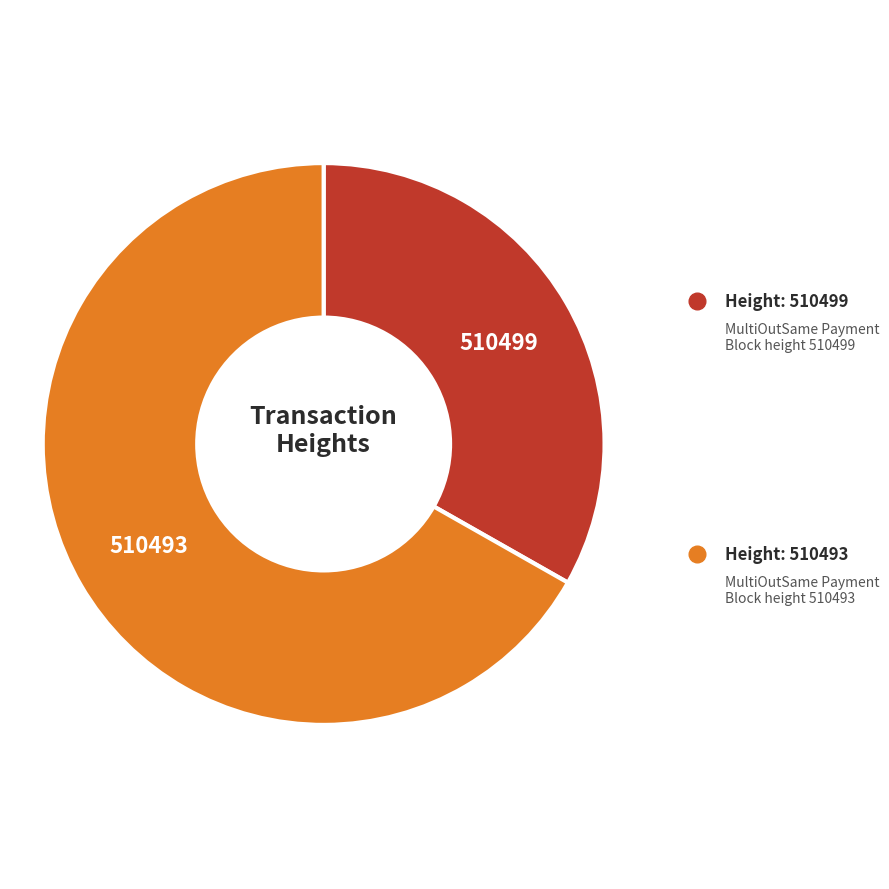

True or false: 510493 accounts for 73% of the total.

False